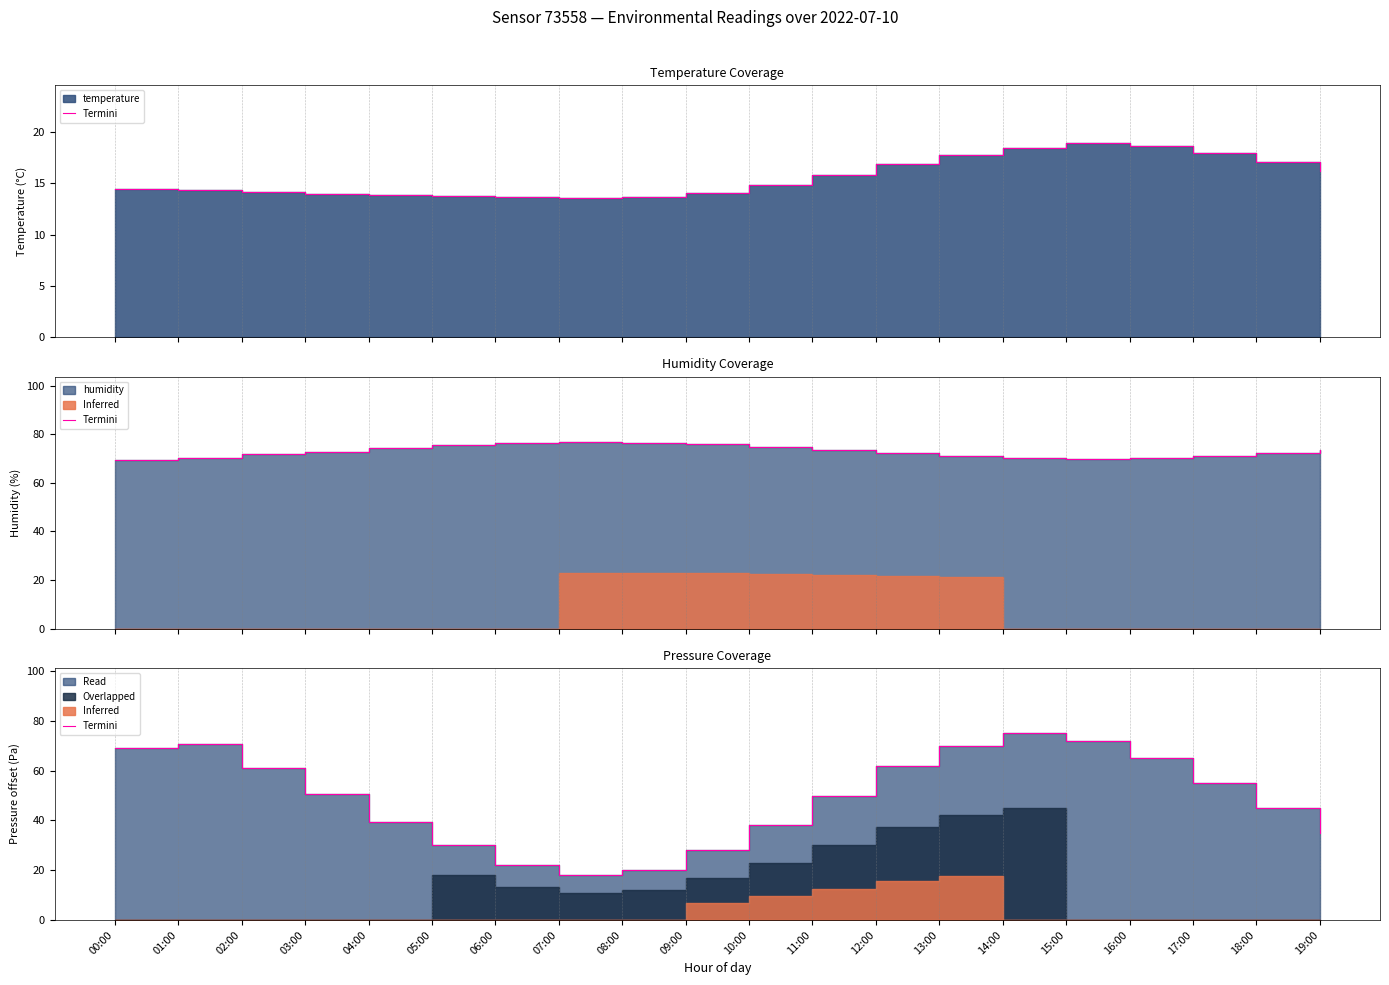

Between 09:00 and 03:00, which is larger?

03:00